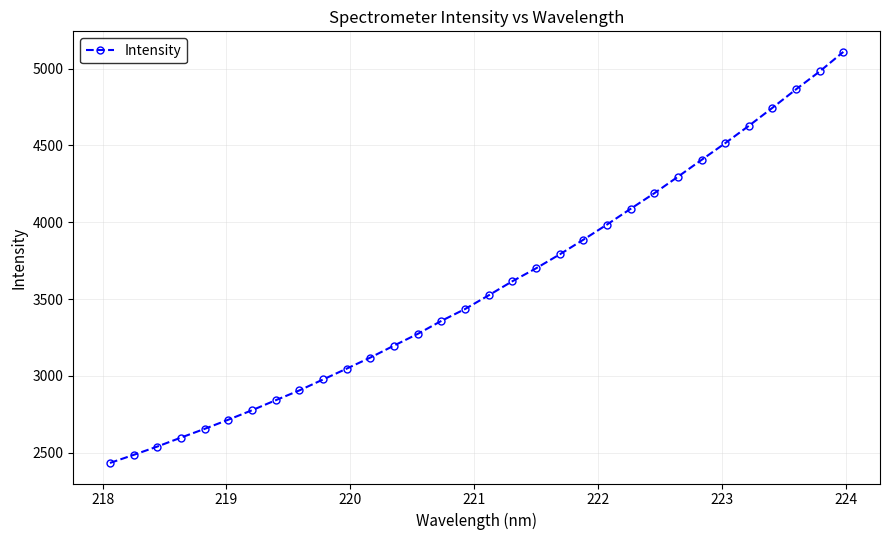

True or false: the data has more than 0 interior local peaks.

False